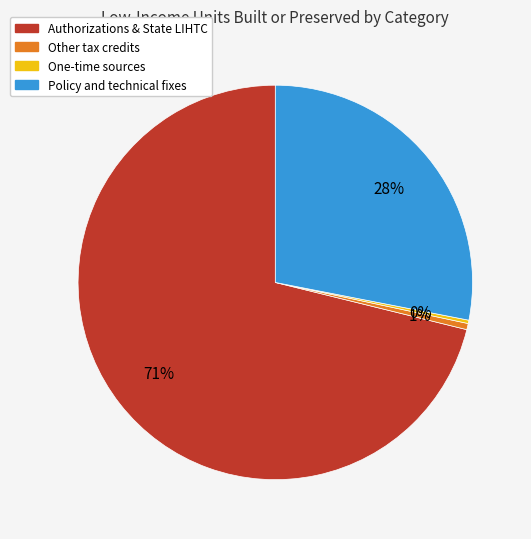

Do Other tax credits and Authorizations & State LIHTC together represent more than half of the pie?

Yes